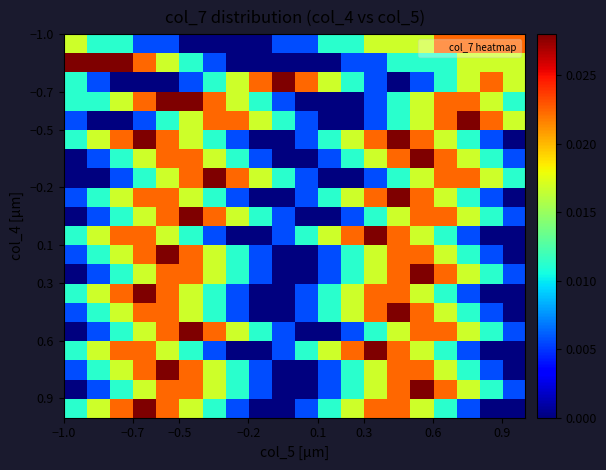

At how many categories does at least one series exceed 0?

20